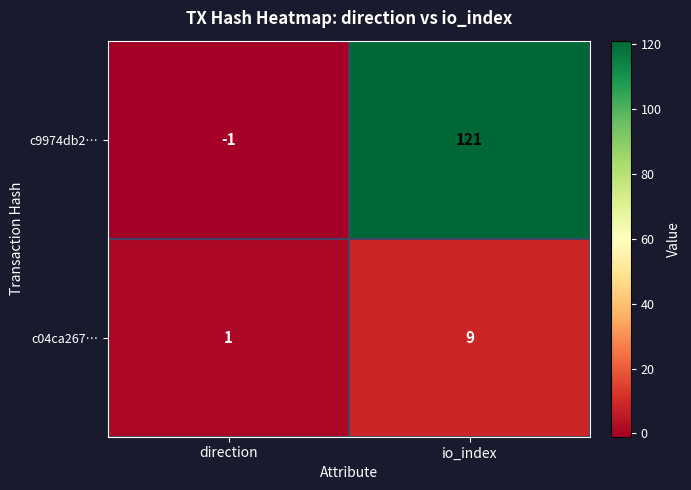

Which series has the largest range (max minus min)?

c9974db2…